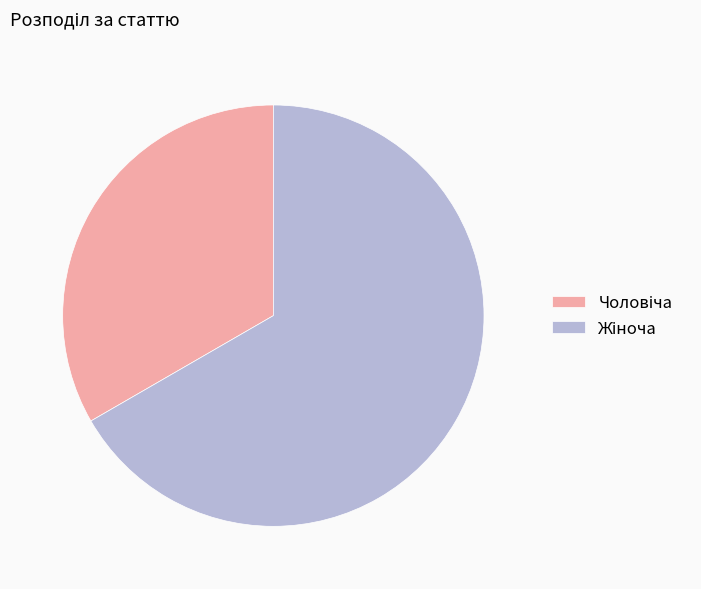

Does any single category account for the majority?

Yes